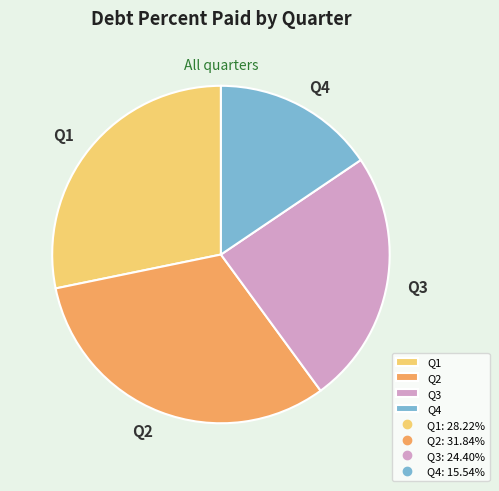

Count the number of slices in the pie.

4